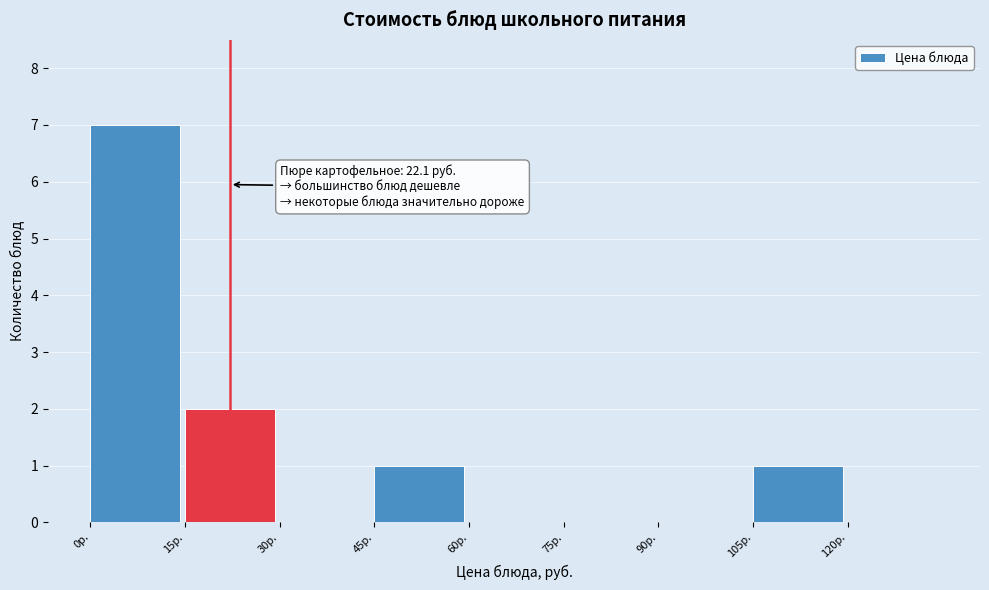

Which range on the x-axis has the tallest bar?

0 to 15